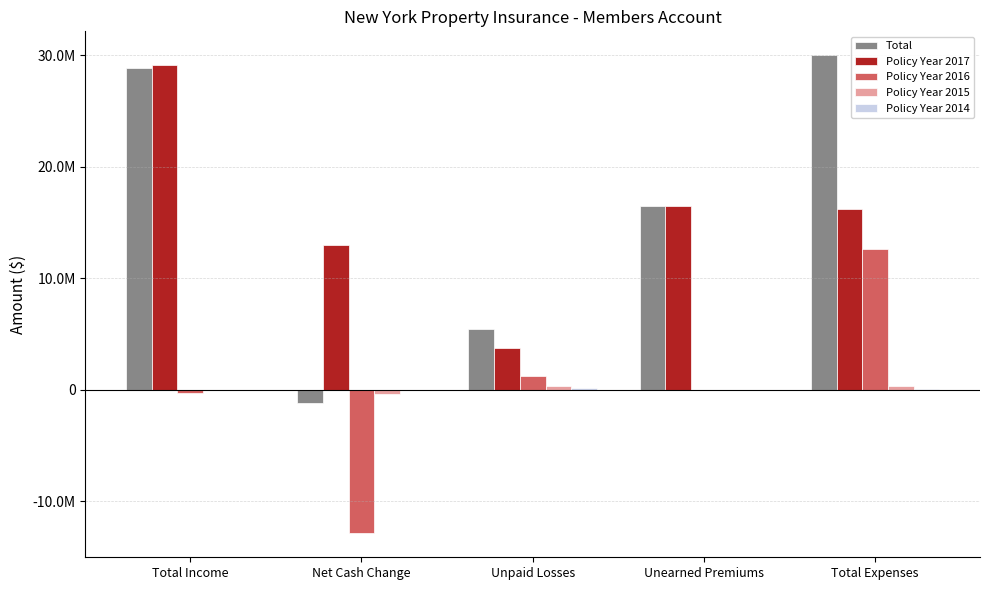

Are the bars grouped side by side (vs. stacked)?

Yes